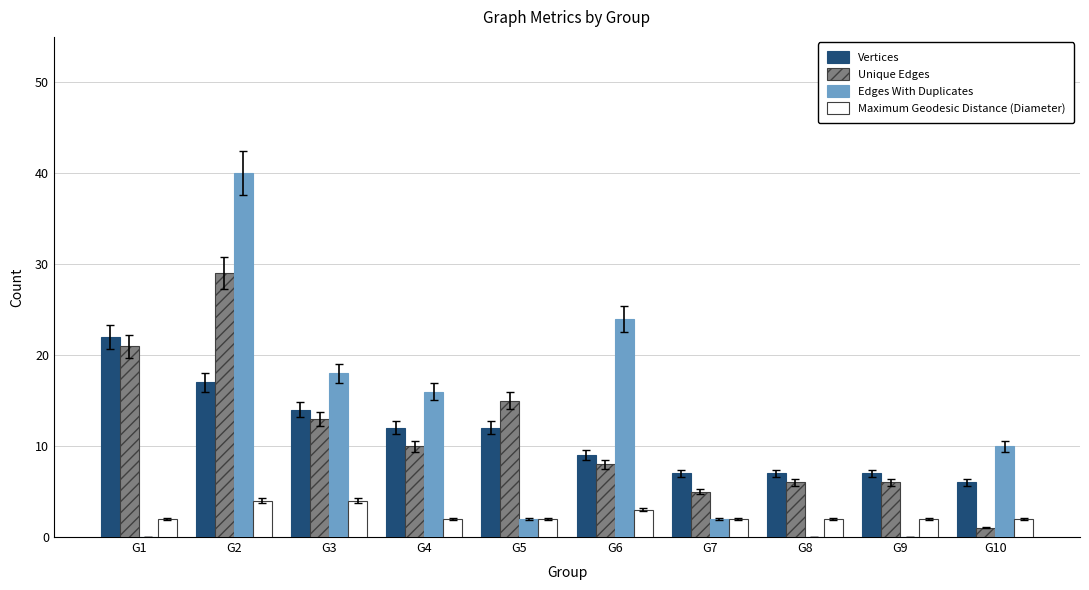

Which category has the highest value in the Unique Edges series?

G2